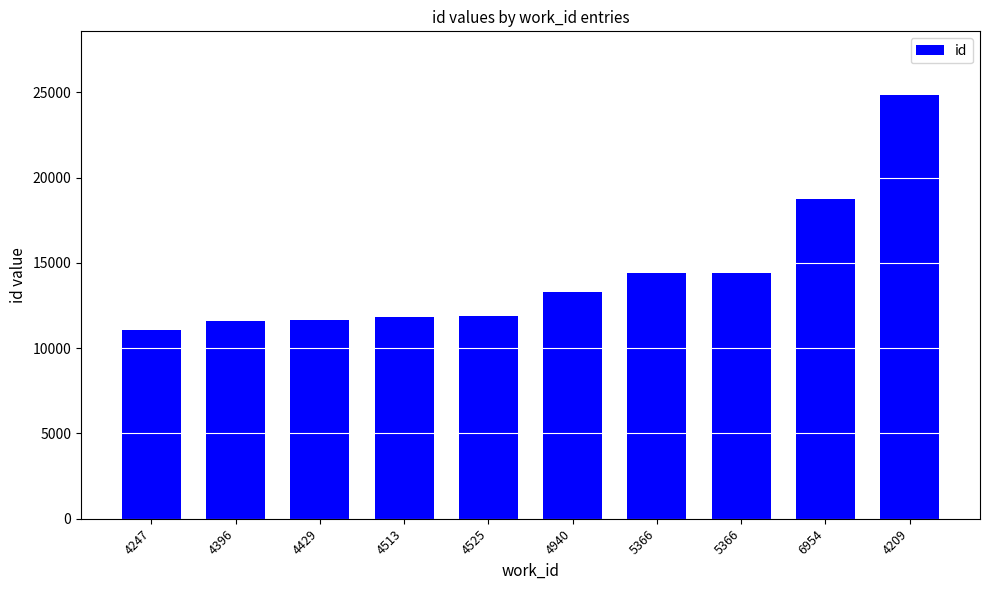

How many data points does each series have?

10